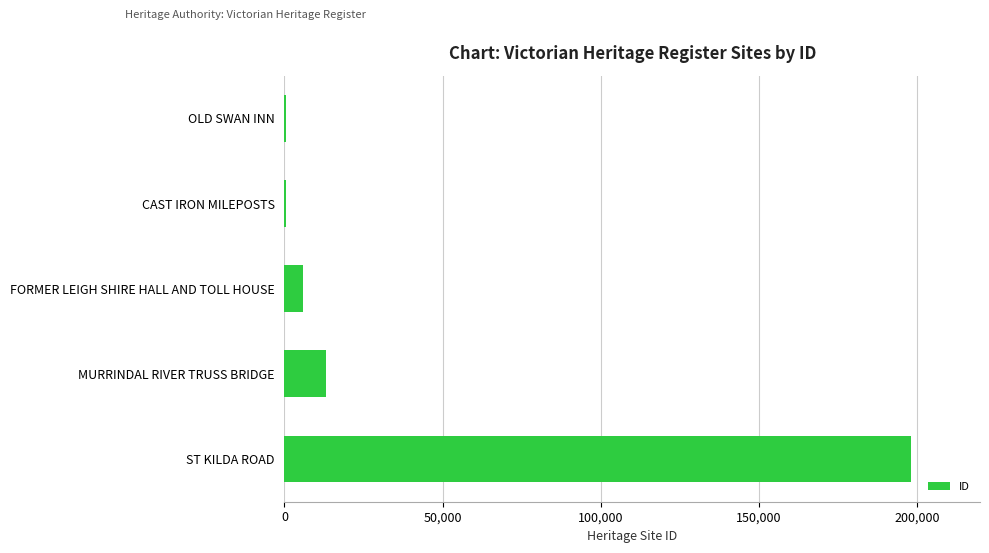

The chart shows a value of 198047 at ST KILDA ROAD. True or false?

True